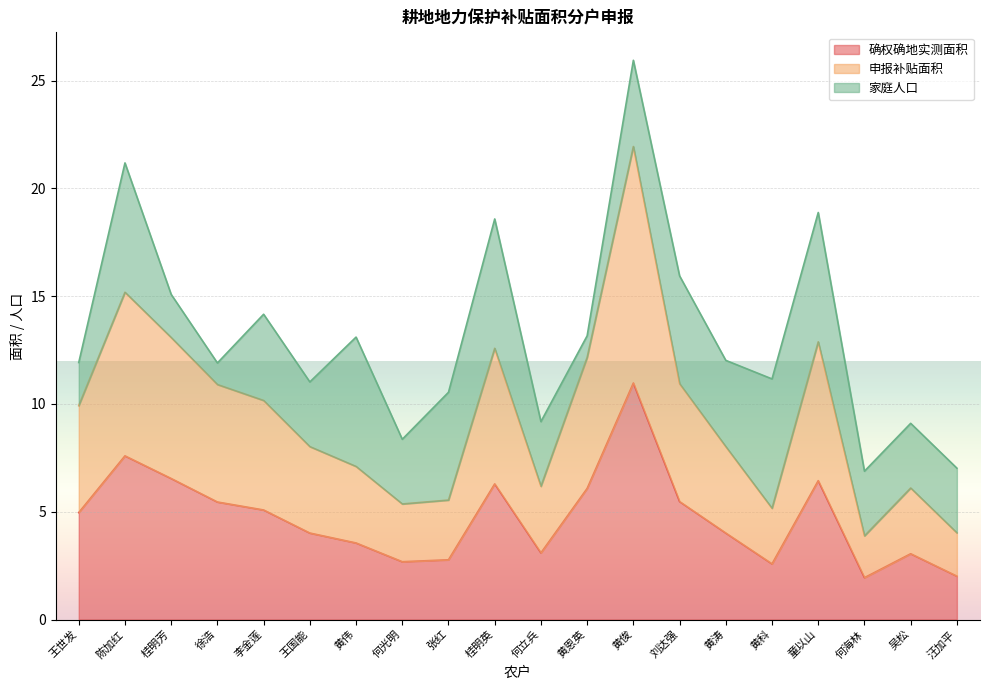

True or false: 确权确地实测面积 and 申报补贴面积 intersect in this chart.

False